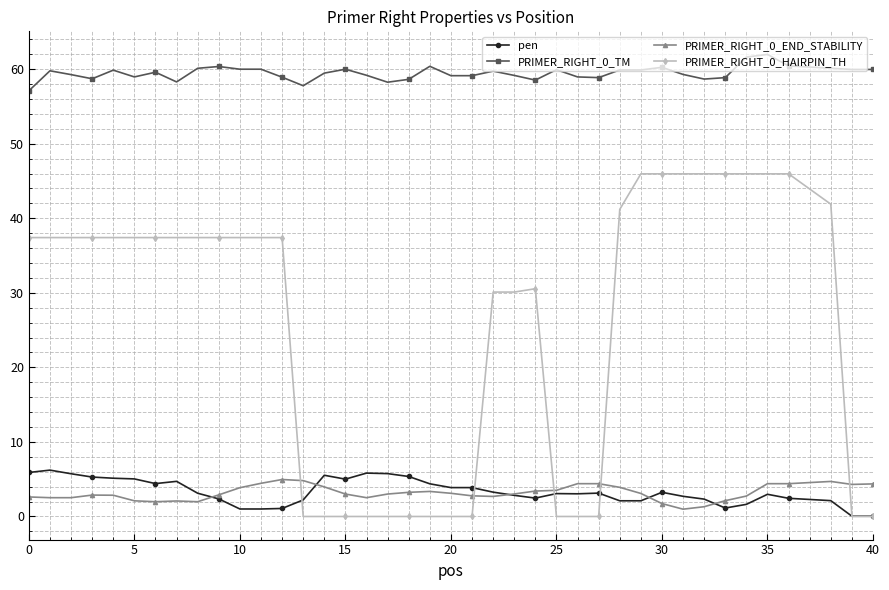

What is the maximum value shown in the chart?

62.0